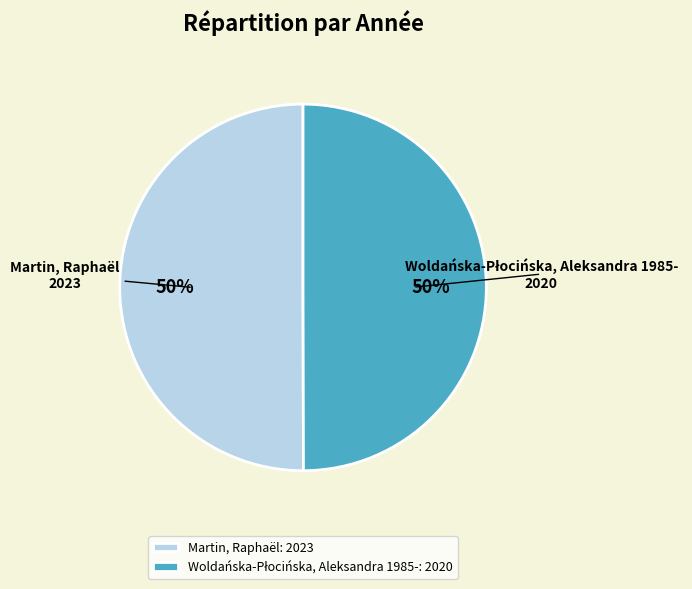

What percentage is the Martin, Raphaël: 2023 slice, to the nearest percent?

50%